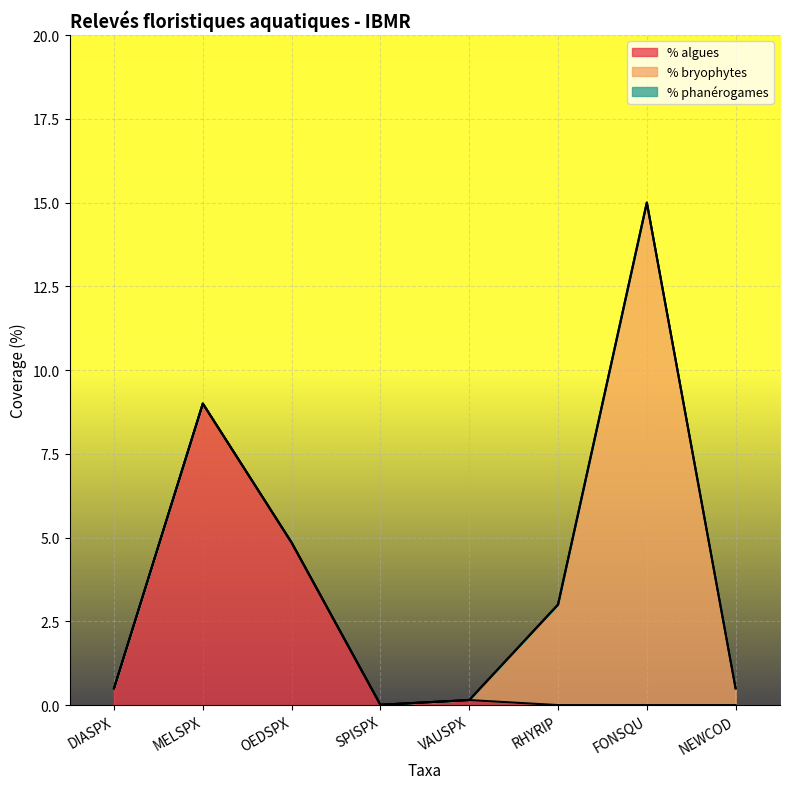

The value of % phanérogames at RHYRIP is 0.0. True or false?

True